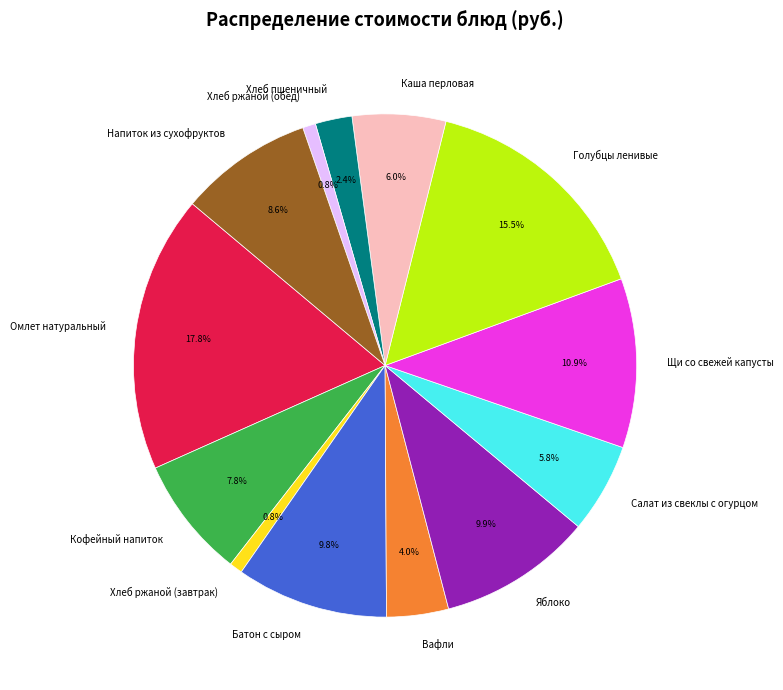

Is there any slice that represents more than half of the pie?

No